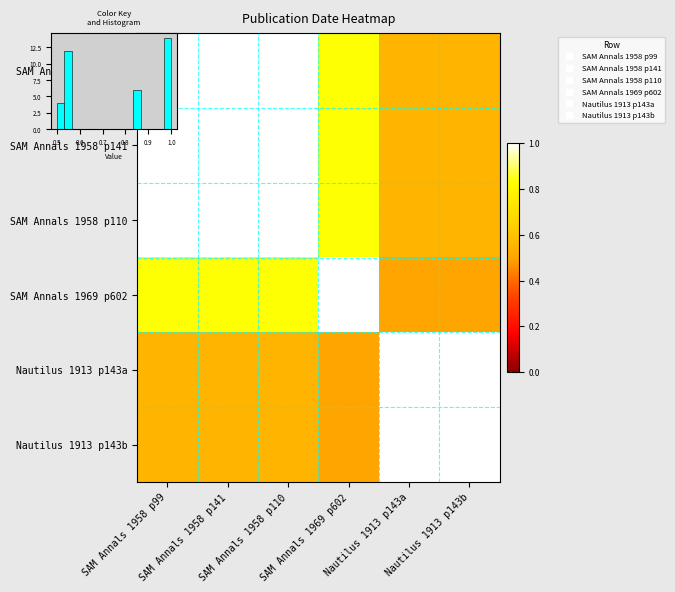

What is the total value across all series at Nautilus 1913 p143a?

4.2